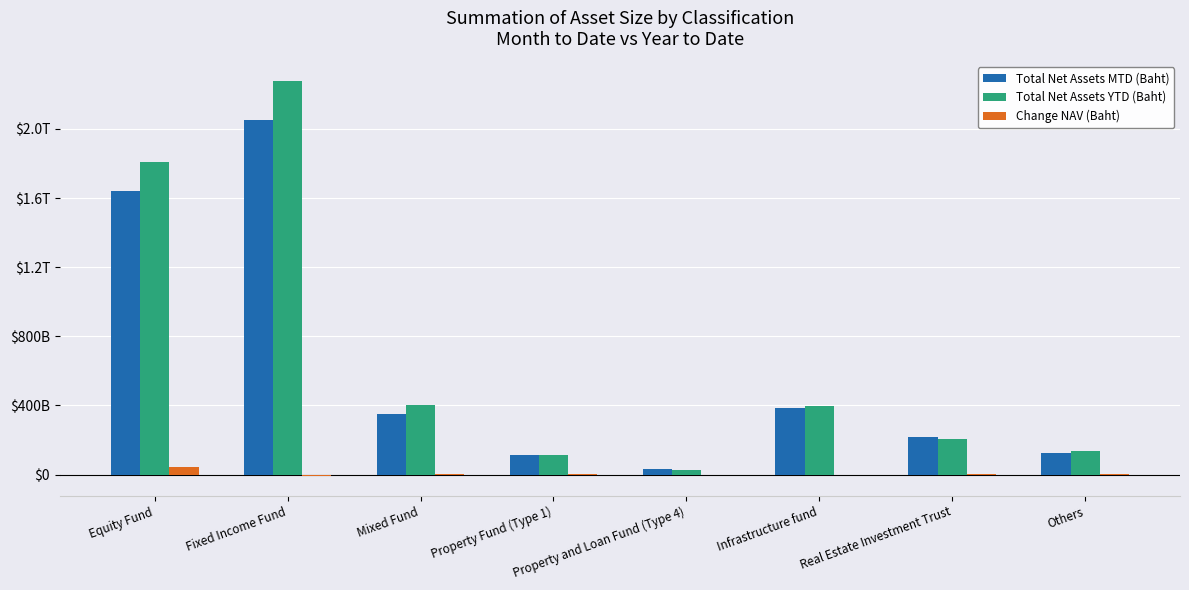

What is the highest value of the Change NAV (Baht) series?

41075663958.0